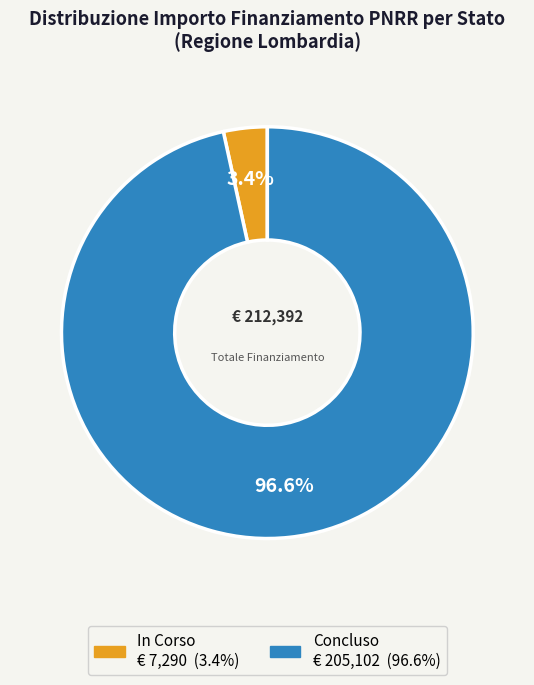

What is the smallest slice in the pie chart?

In Corso